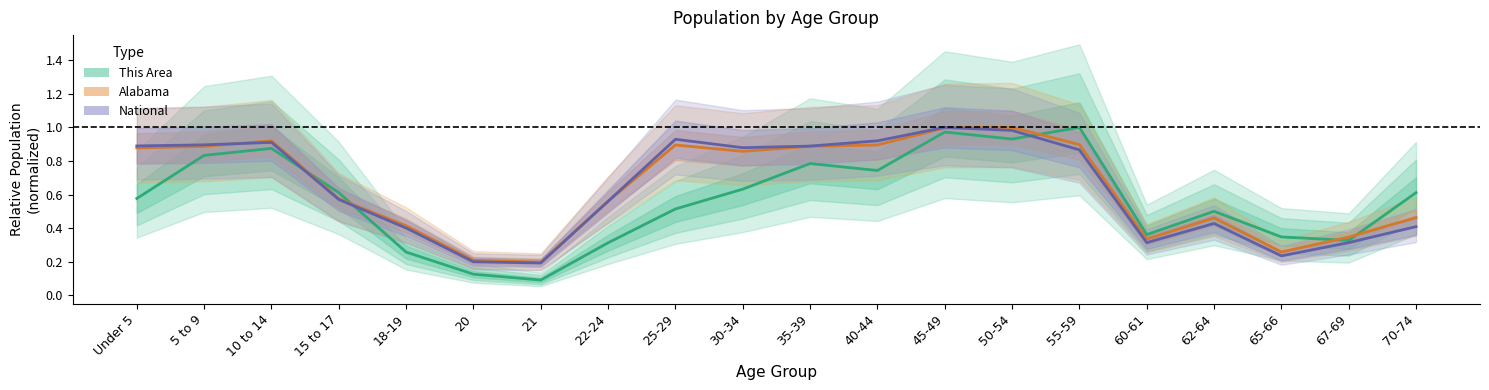

Is the value of This Area at 22-24 greater than the value of Alabama at 5 to 9?

No